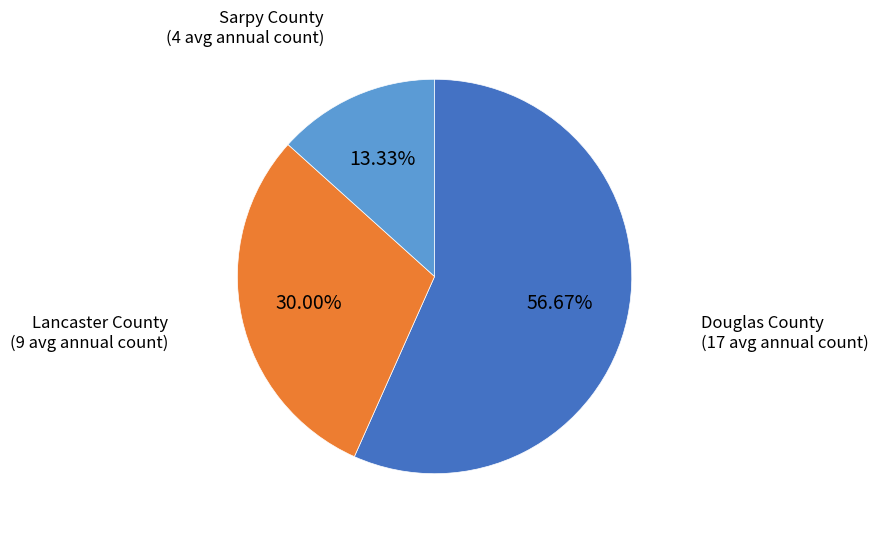

Is there any slice that represents more than half of the pie?

Yes